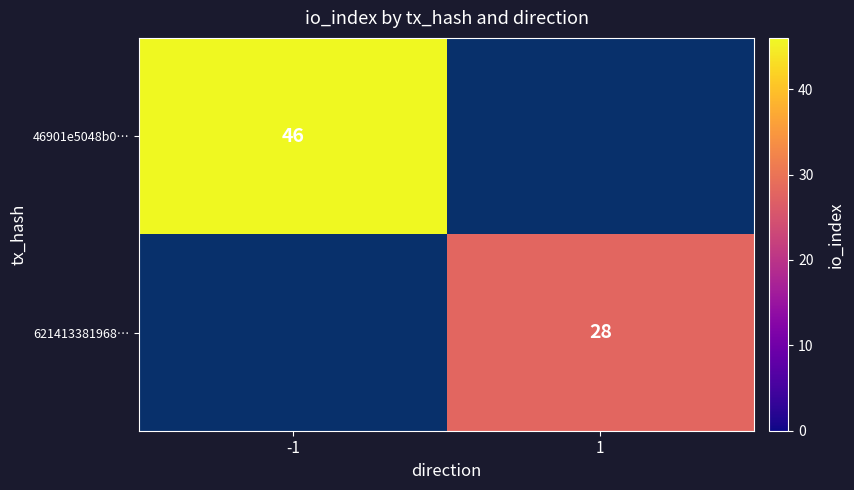

List the labels in order of 621413381968… value, largest first.

1, -1